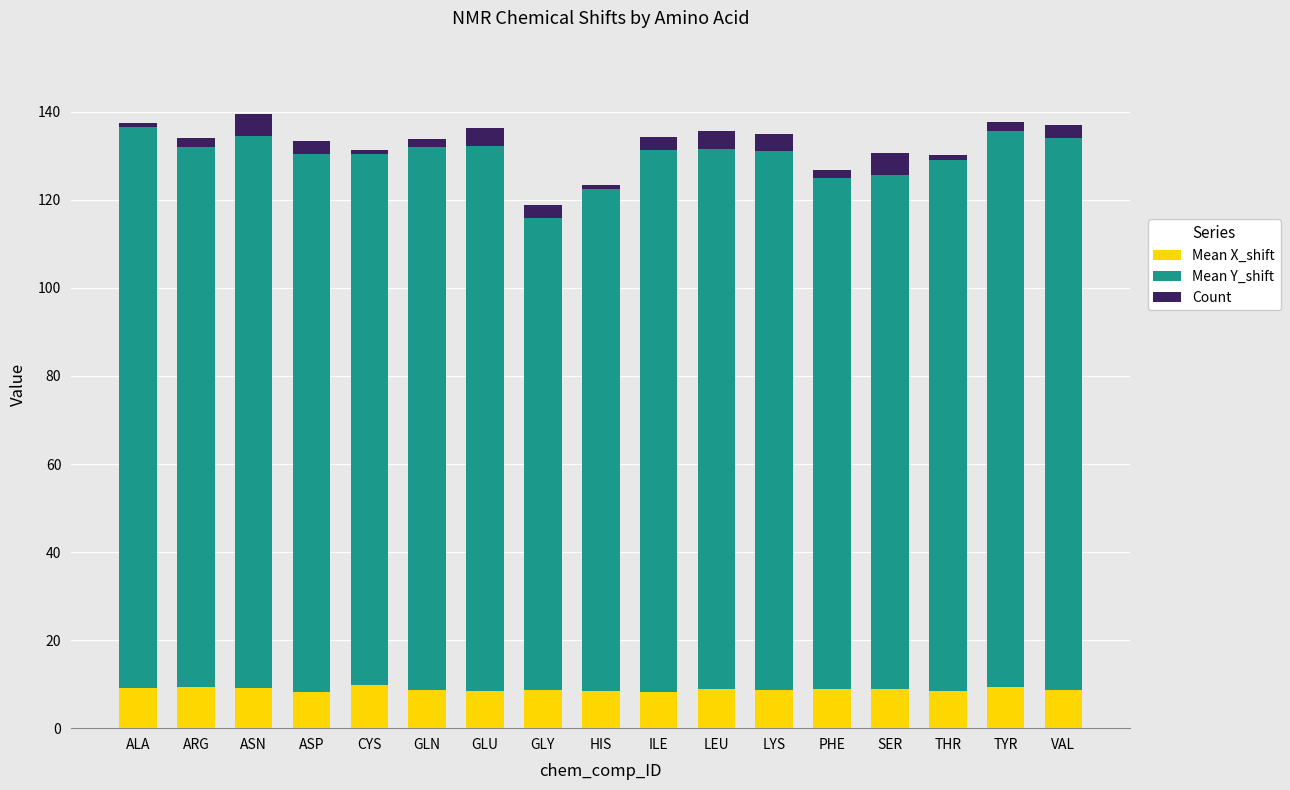

What is the difference between the second highest and second lowest values in the Mean X_shift series?

1.1